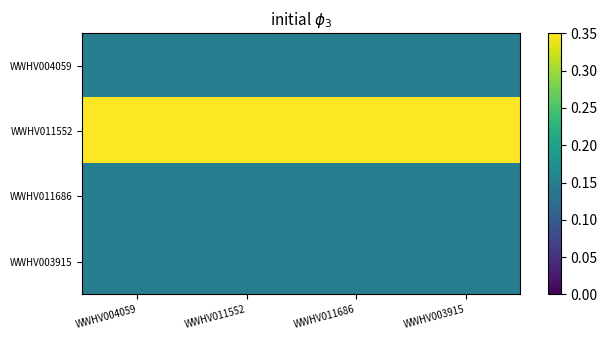

What is the total value across all series at WWHV011552?

0.8